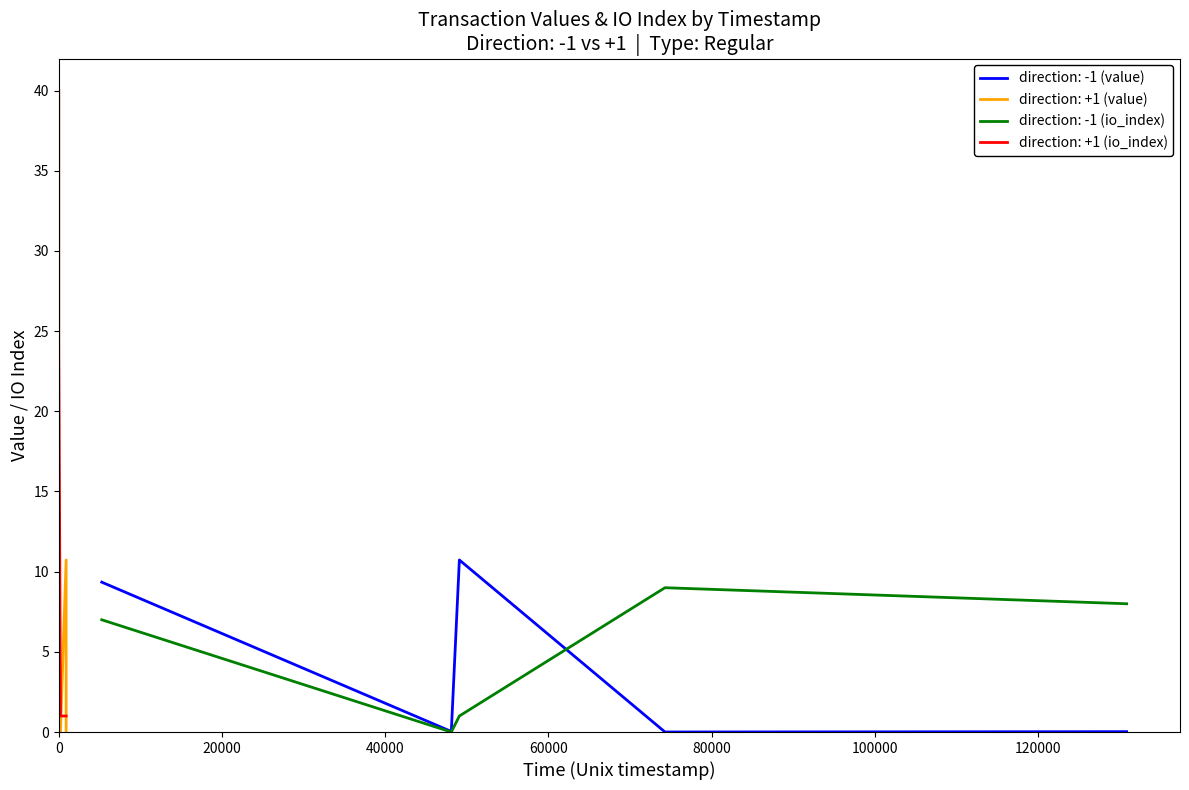

What is the sum of the direction: -1 (io_index) values at 60000 and 0?

8.0